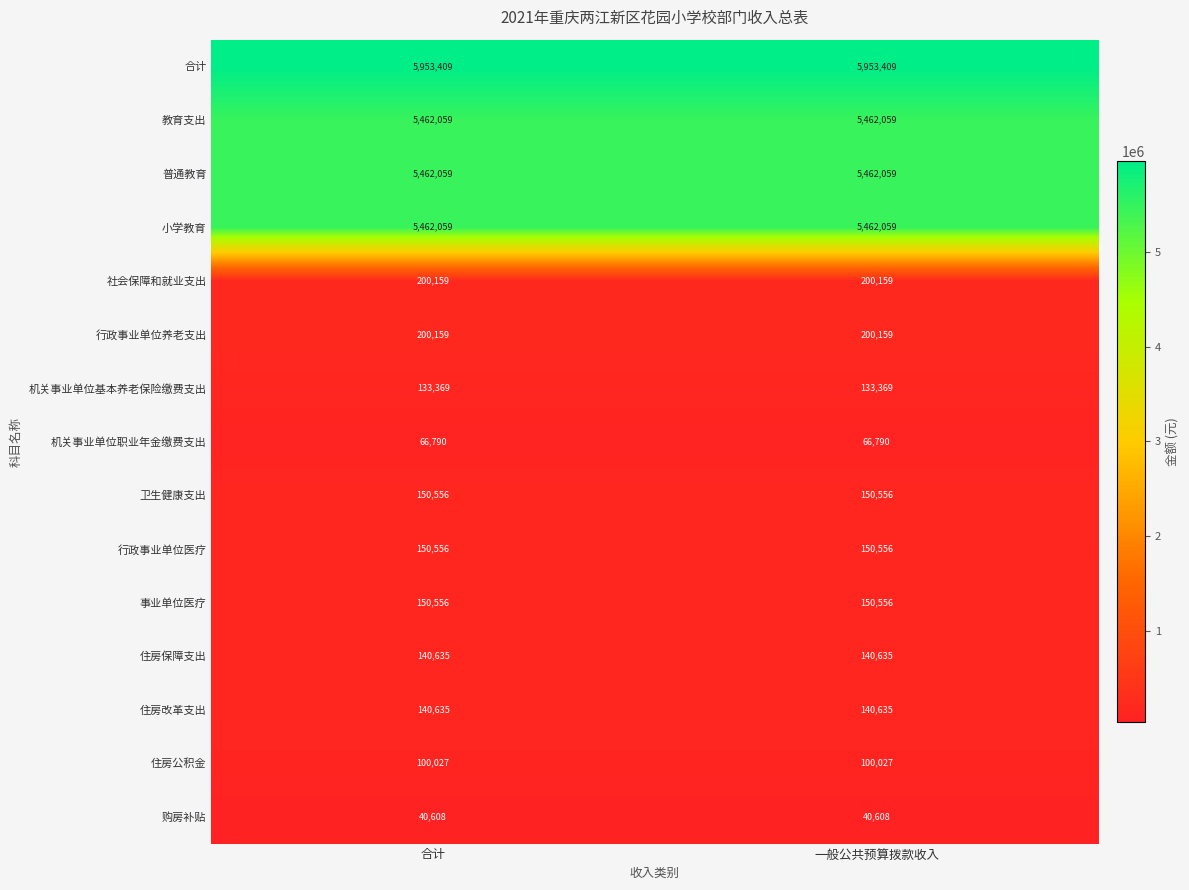

Which series has the largest total across all categories?

合计